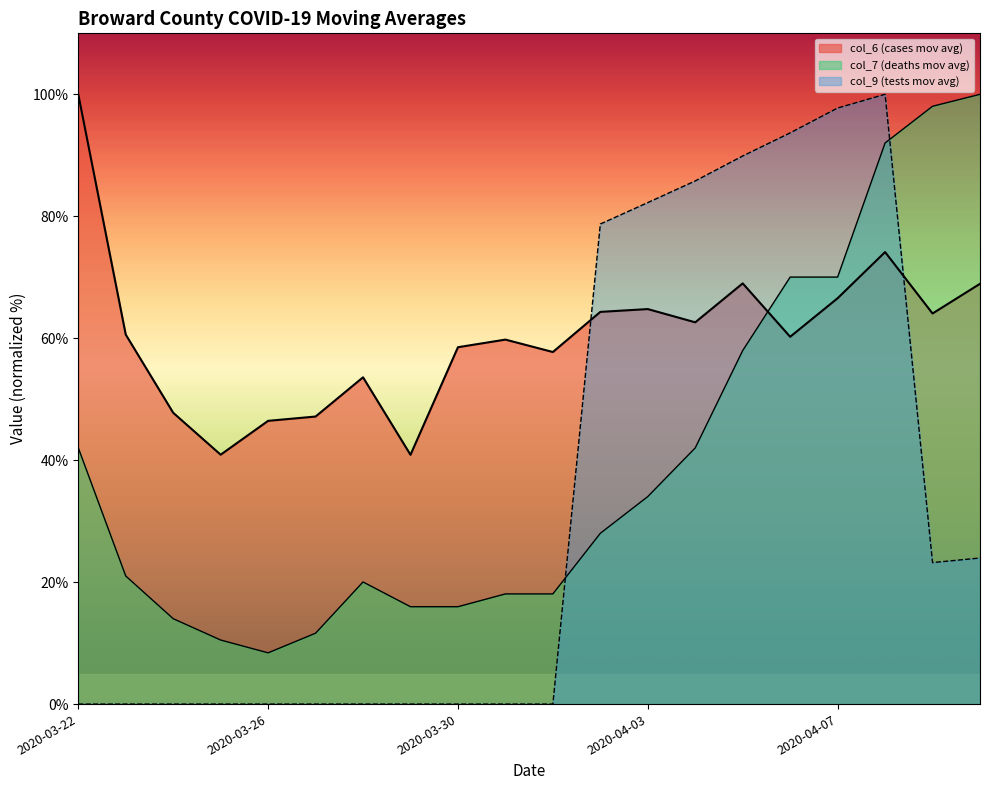

Read the col_6 (cases mov avg) value at 2020-04-09.

64.1